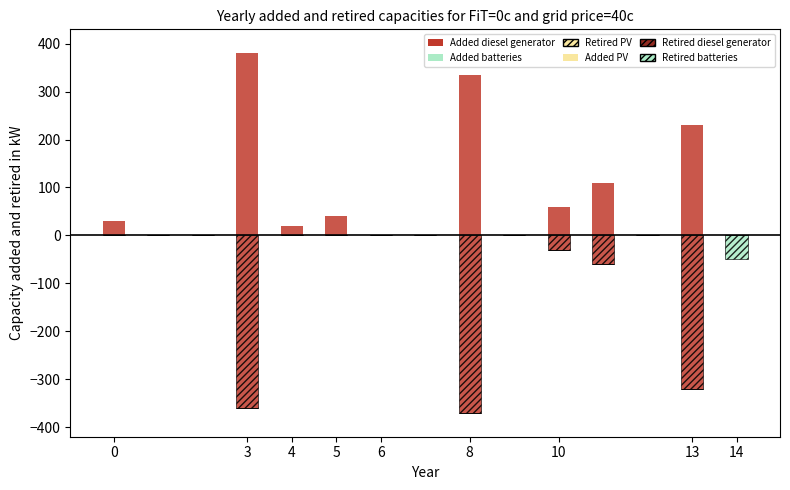

What is the minimum value shown in the chart?

-370